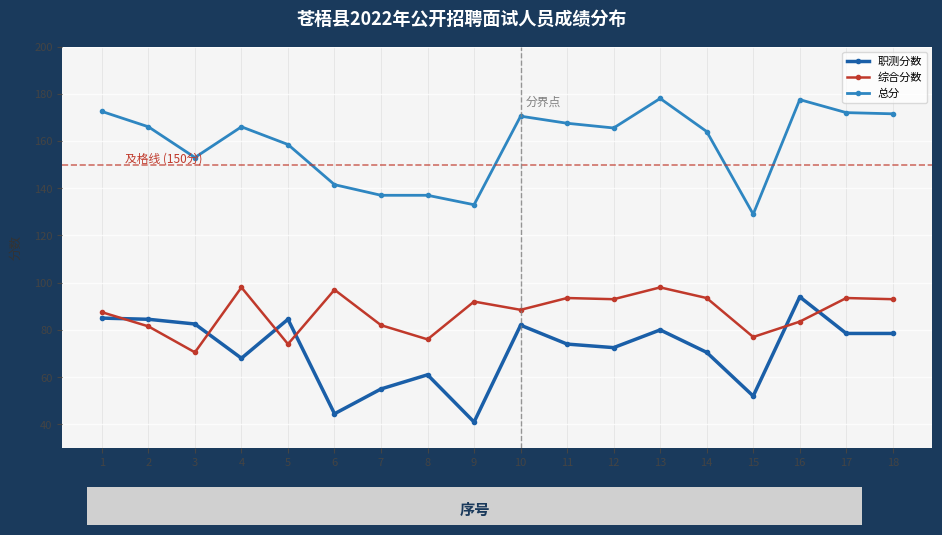

Is the value of 总分 at 14 greater than the value of 职测分数 at 6?

Yes